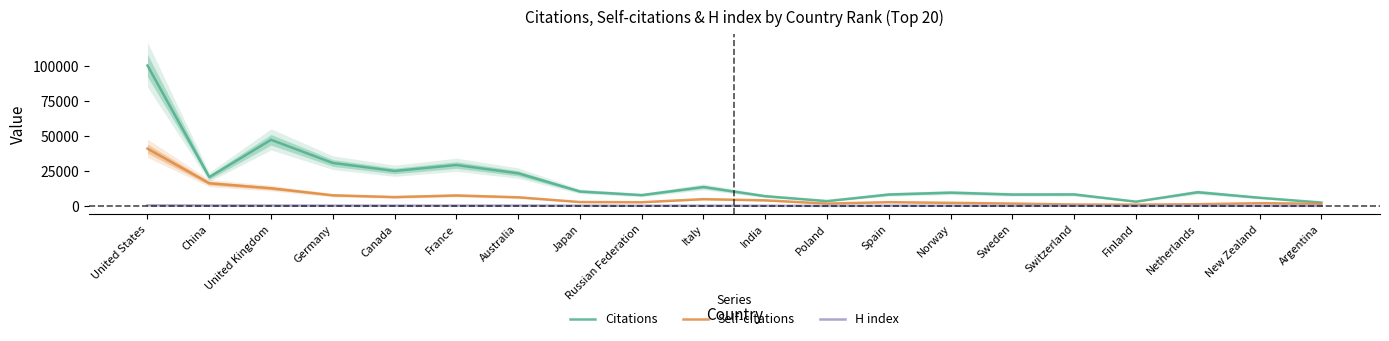

Between Sweden and Russian Federation, which is larger?

Sweden